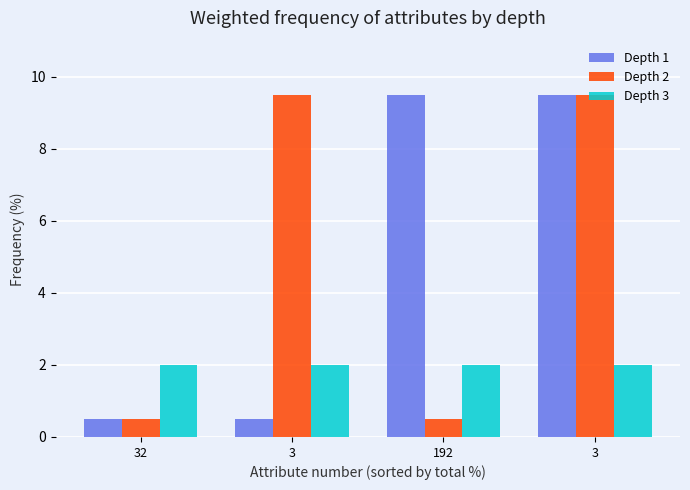

What is the label of the 2nd bar from the left?

3